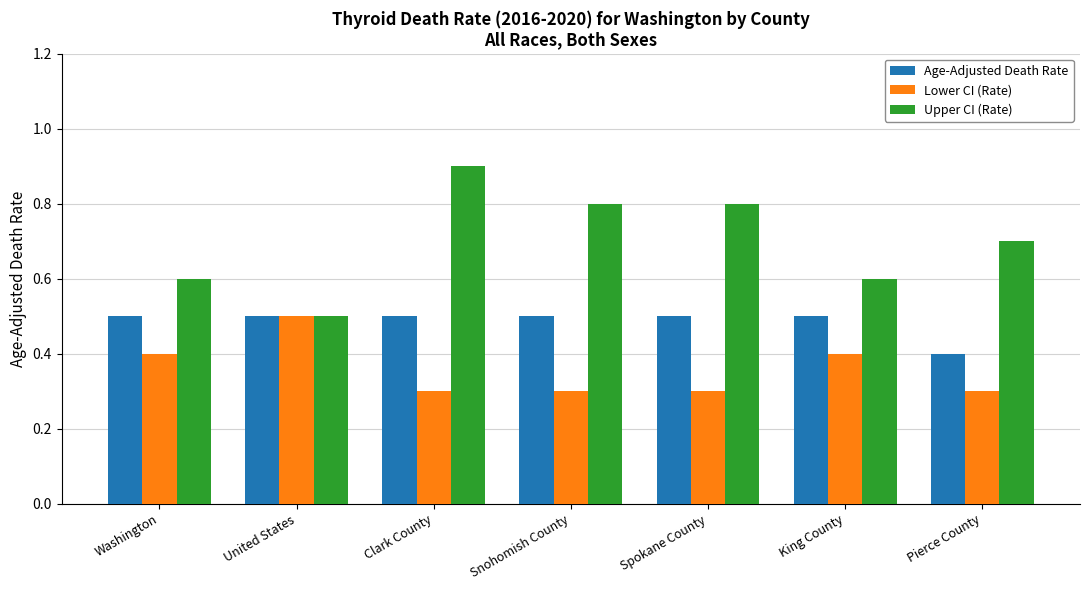

What is the difference between the maximum and minimum values in the Lower CI (Rate) series?

0.2